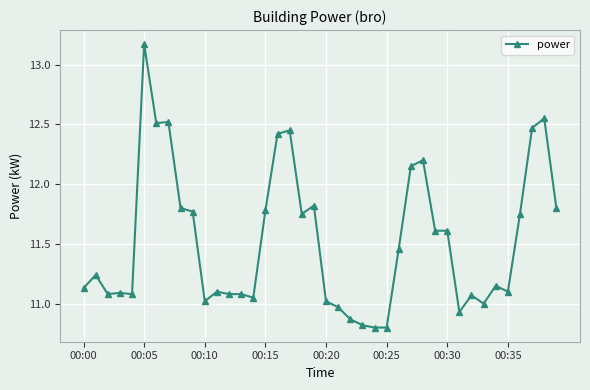

What is the sum of all values?

461.1